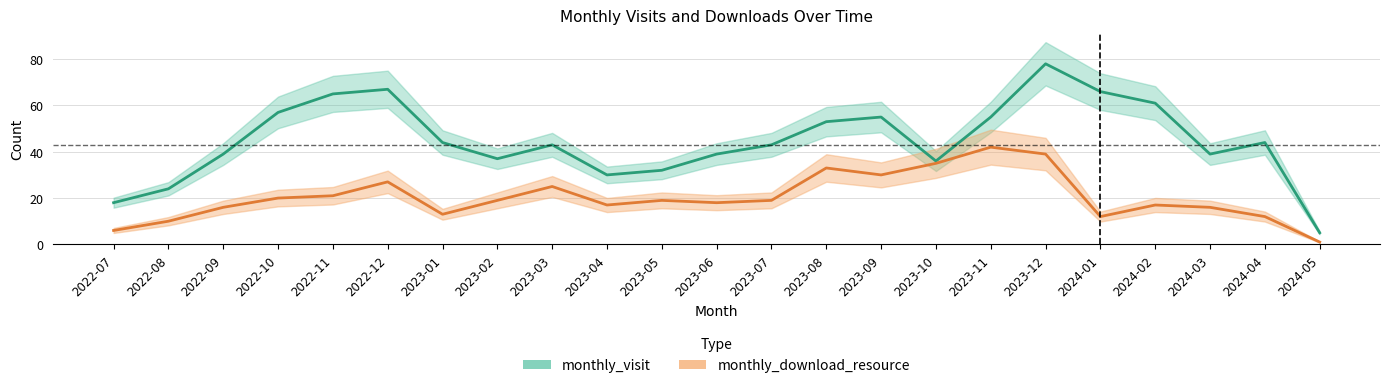

At which category is the sum across all series the highest?

2023-12